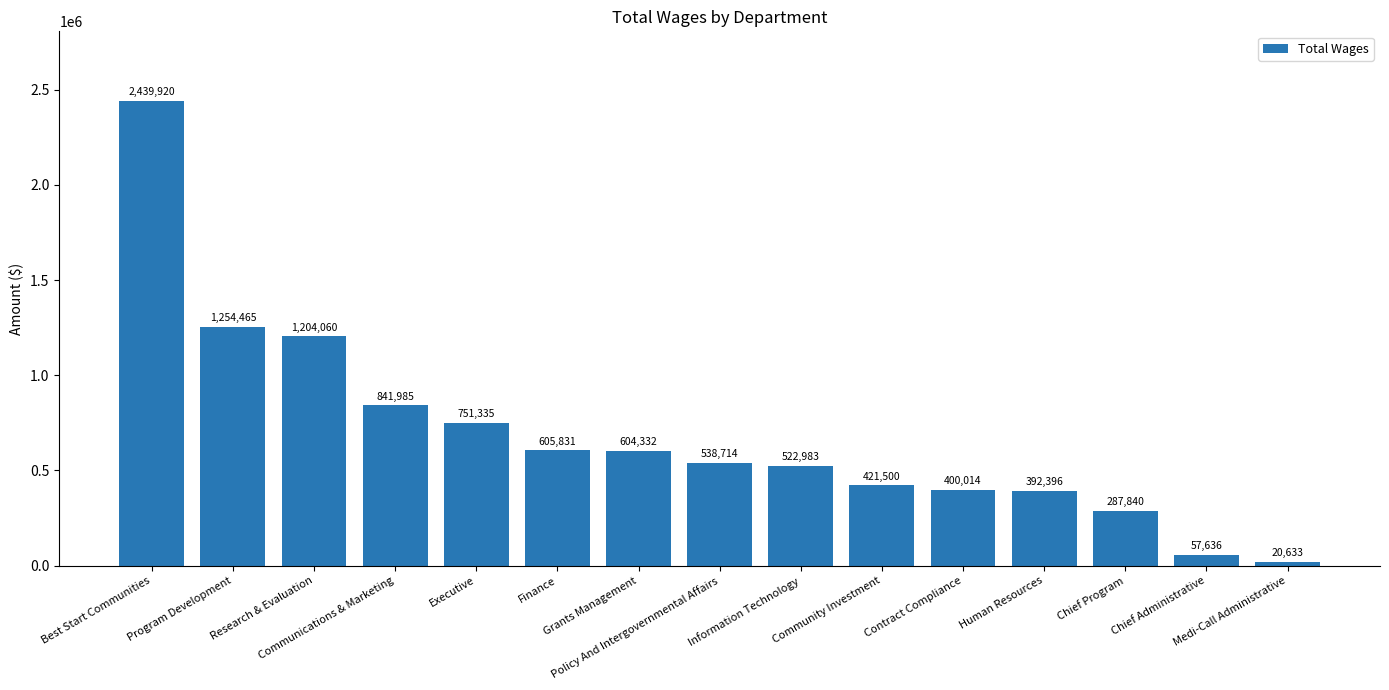

What is the sum of the values at Chief Administrative and Contract Compliance?

457650